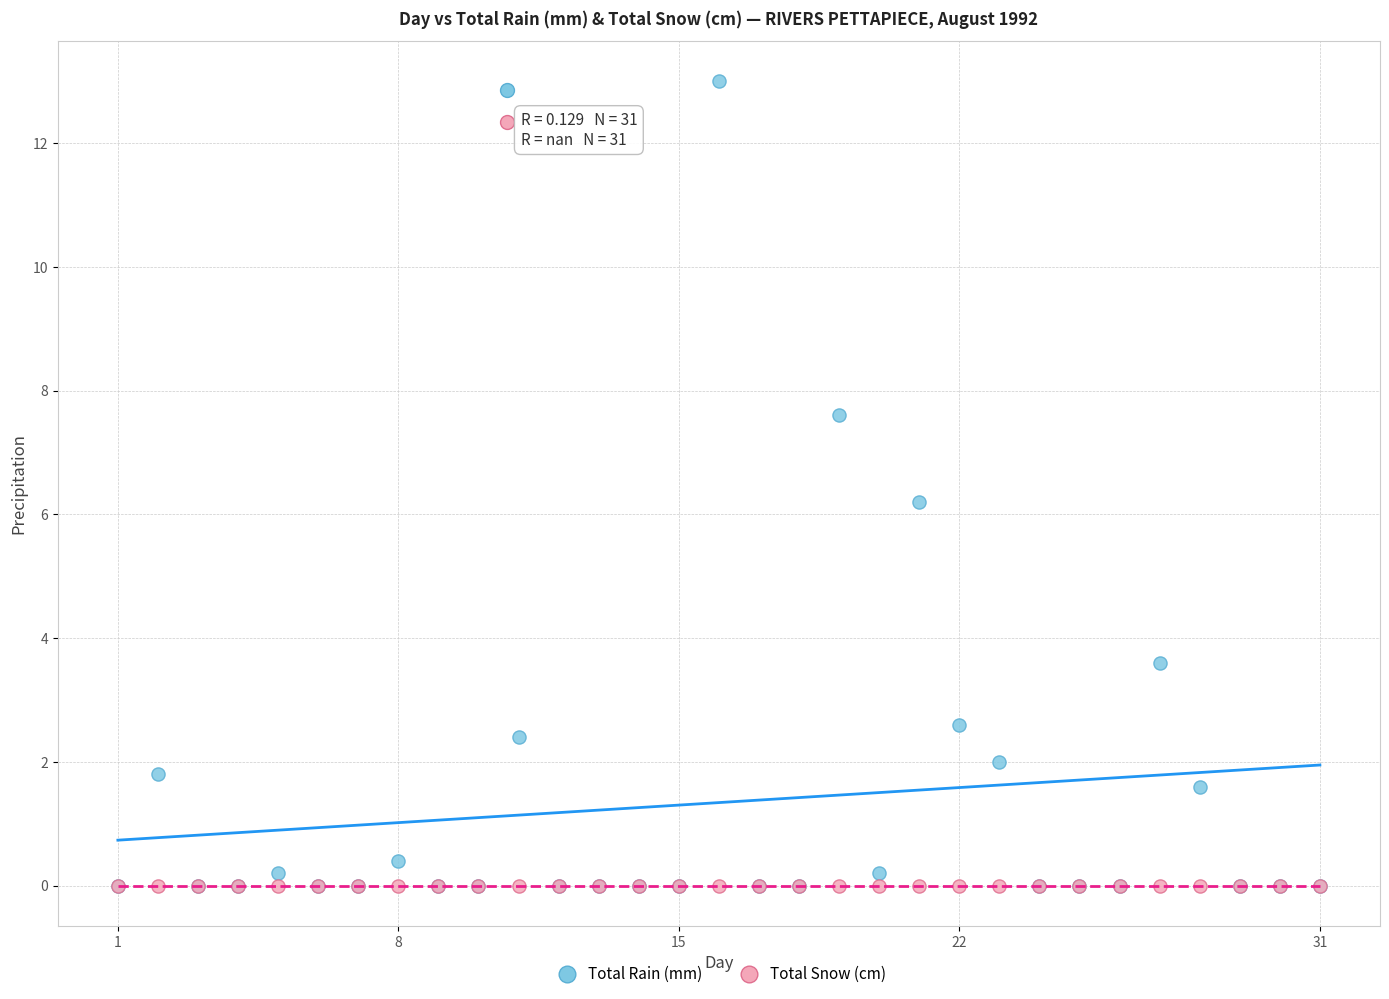

Which series contains the highest Y value?

Total Rain (mm)